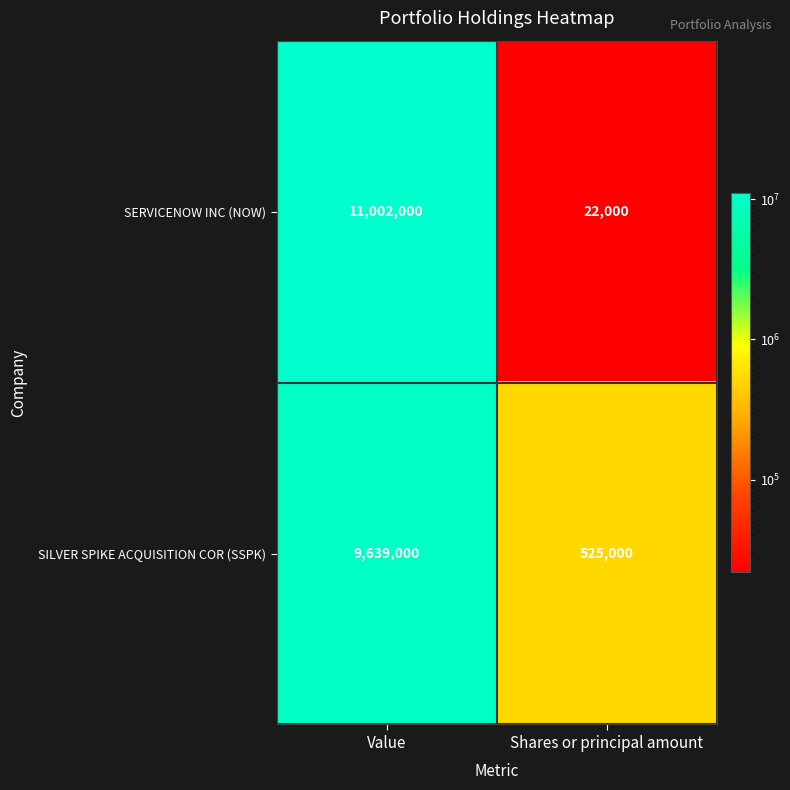

Rank the series by their maximum value, from lowest to highest.

SILVER SPIKE ACQUISITION COR (SSPK), SERVICENOW INC (NOW)